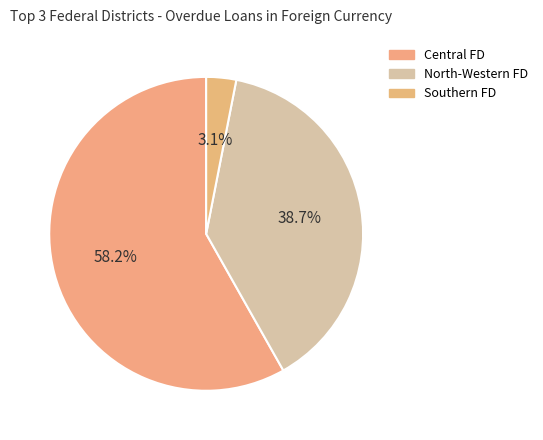

How many slices are in this pie chart?

3